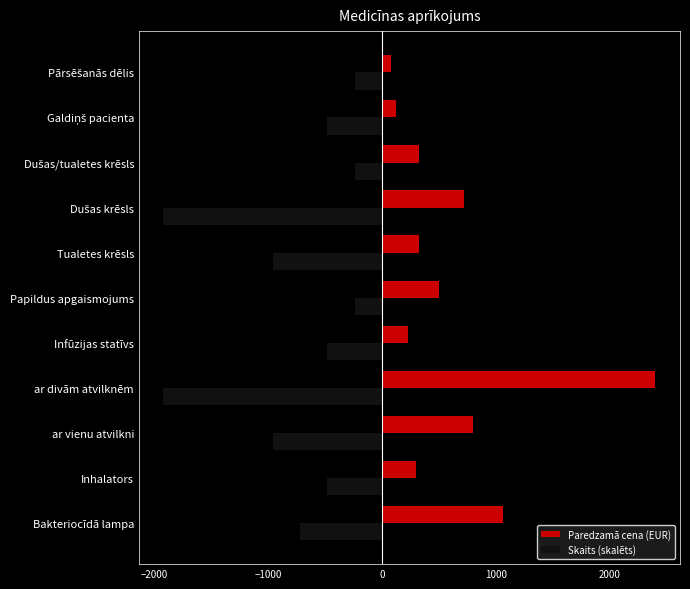

The Skaits (skalēts) series shows -1688 at Tualetes krēsls. True or false?

False